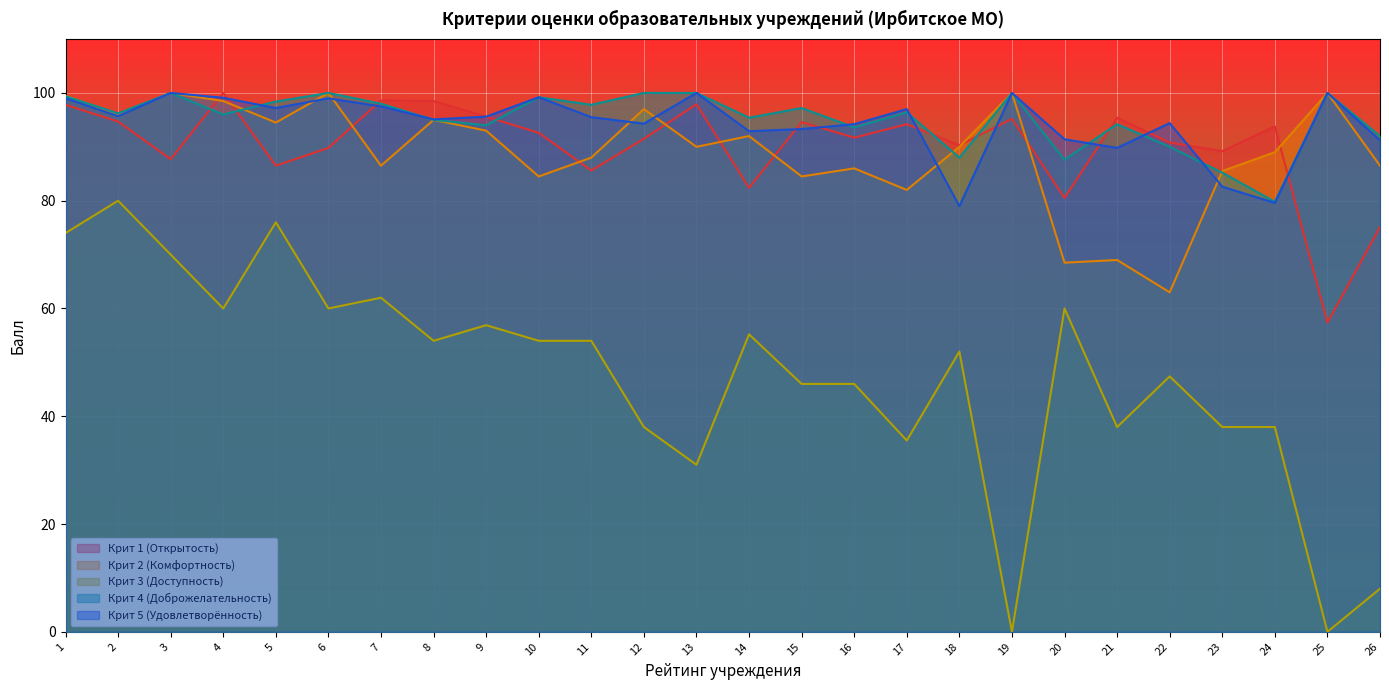

The value of Крит 3 (Доступность) at 9 is 92.2. True or false?

False